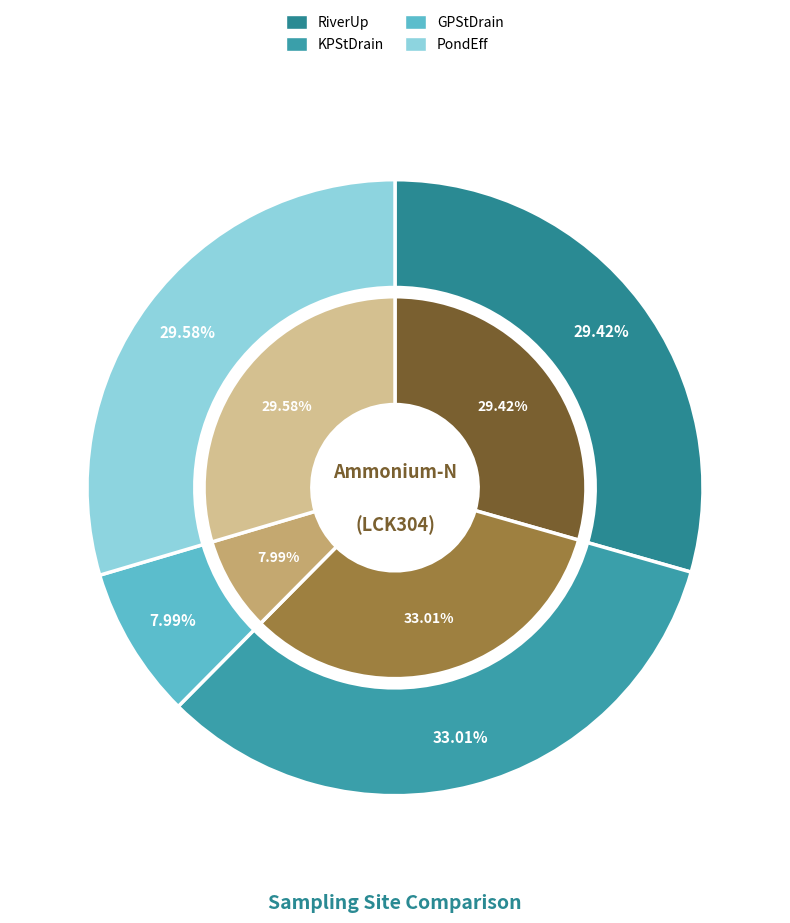

Do PondEff and KPStDrain together represent more than half of the pie?

Yes